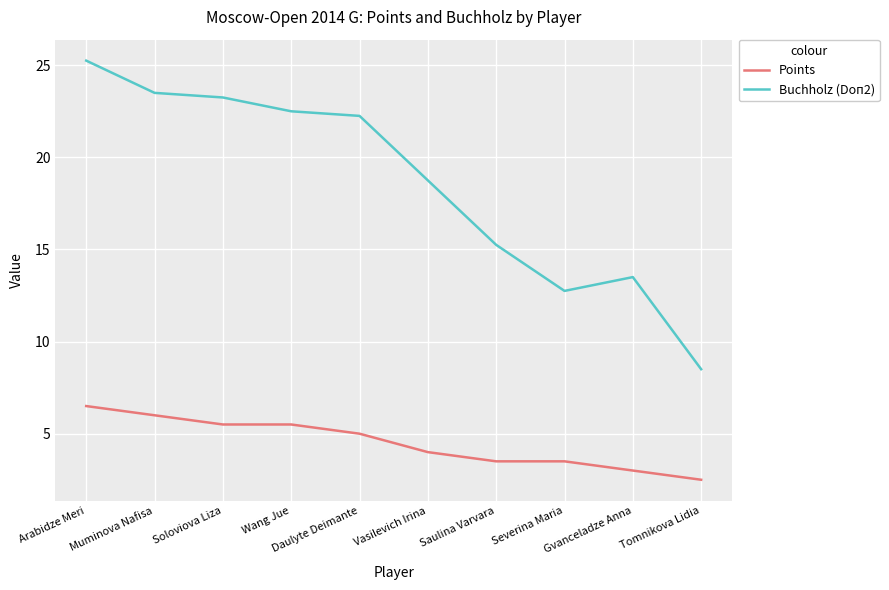

Which category has the lowest value in the Buchholz (Doп2) series?

Tomnikova Lidia